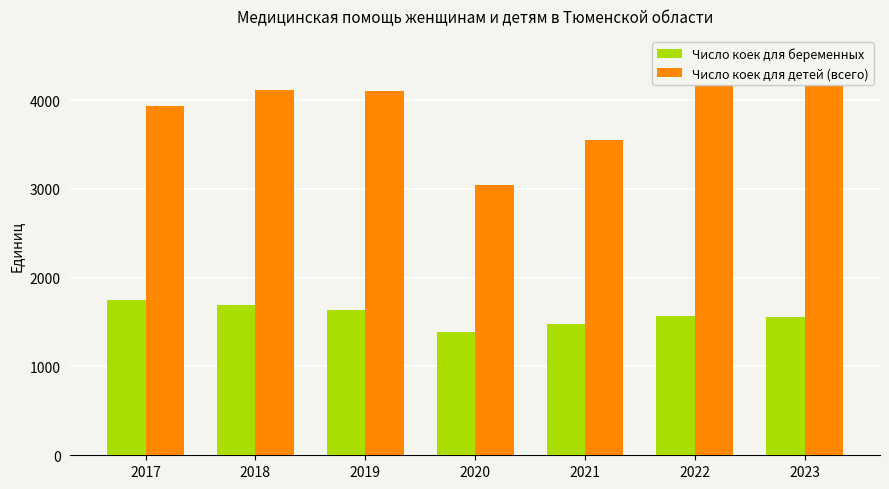

What value does the Число коек для детей (всего) series have at 2019?

4104